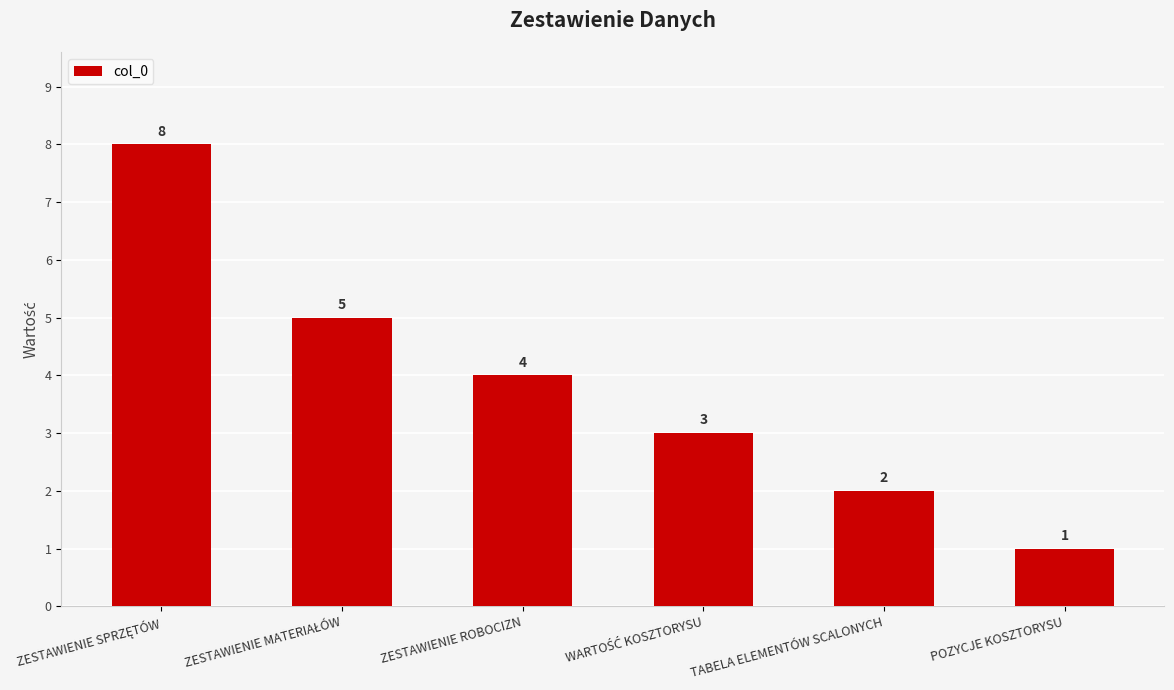

What is the smallest value displayed?

1